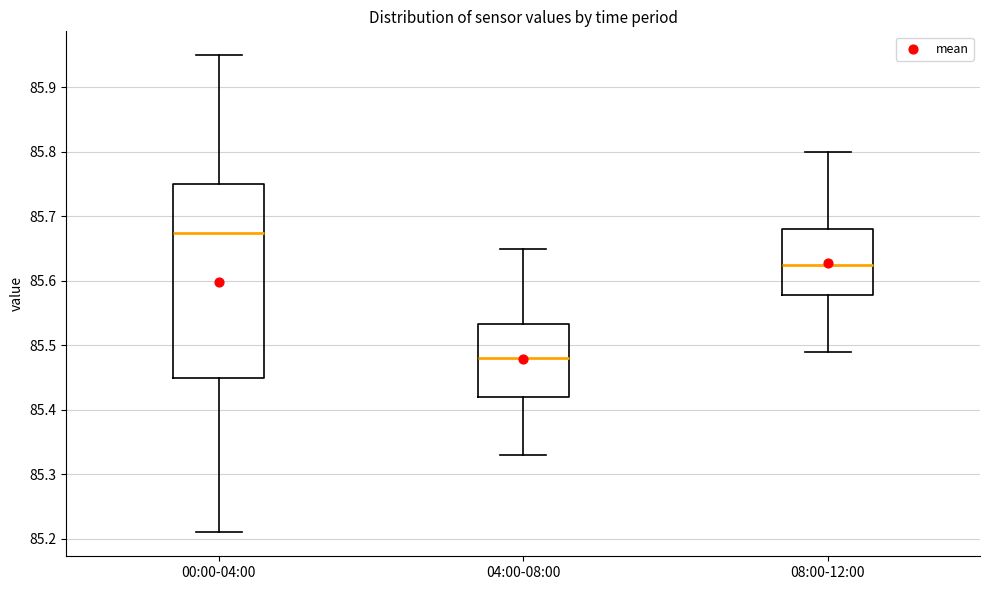

Which box has the highest median line?

00:00-04:00